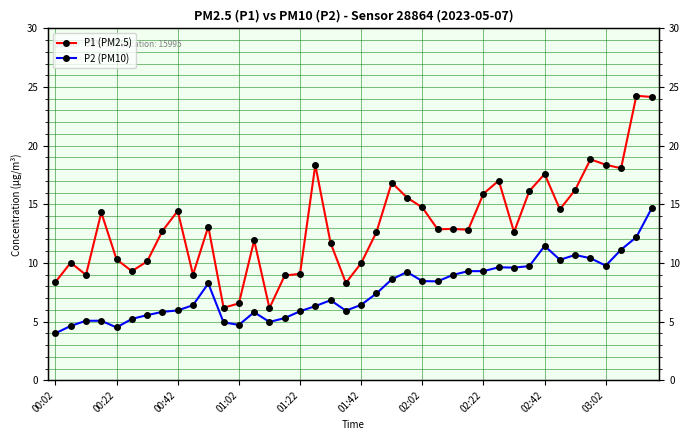

What is the sum of the P2 (PM10) values at 18 and 26?

15.8